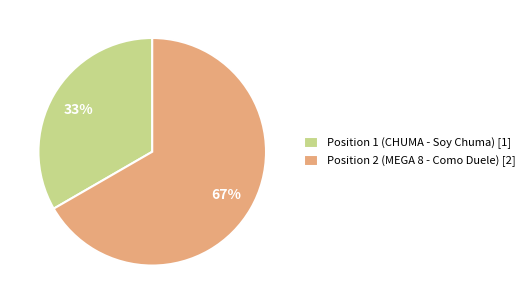

What is the ratio of the value at Position 1 (CHUMA - Soy Chuma) to the value at Position 2 (MEGA 8 - Como Duele)?

0.5